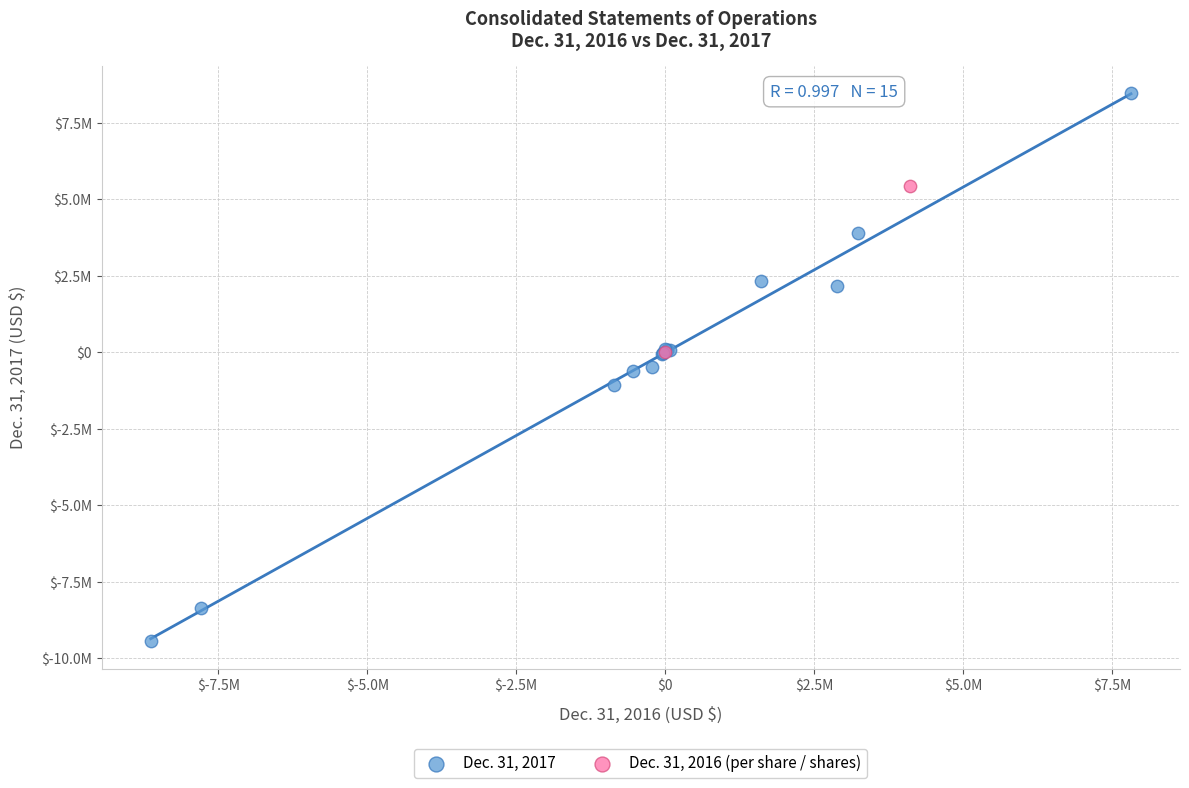

What are all the series names shown in the legend?

Dec. 31, 2017, Dec. 31, 2016 (per share / shares)